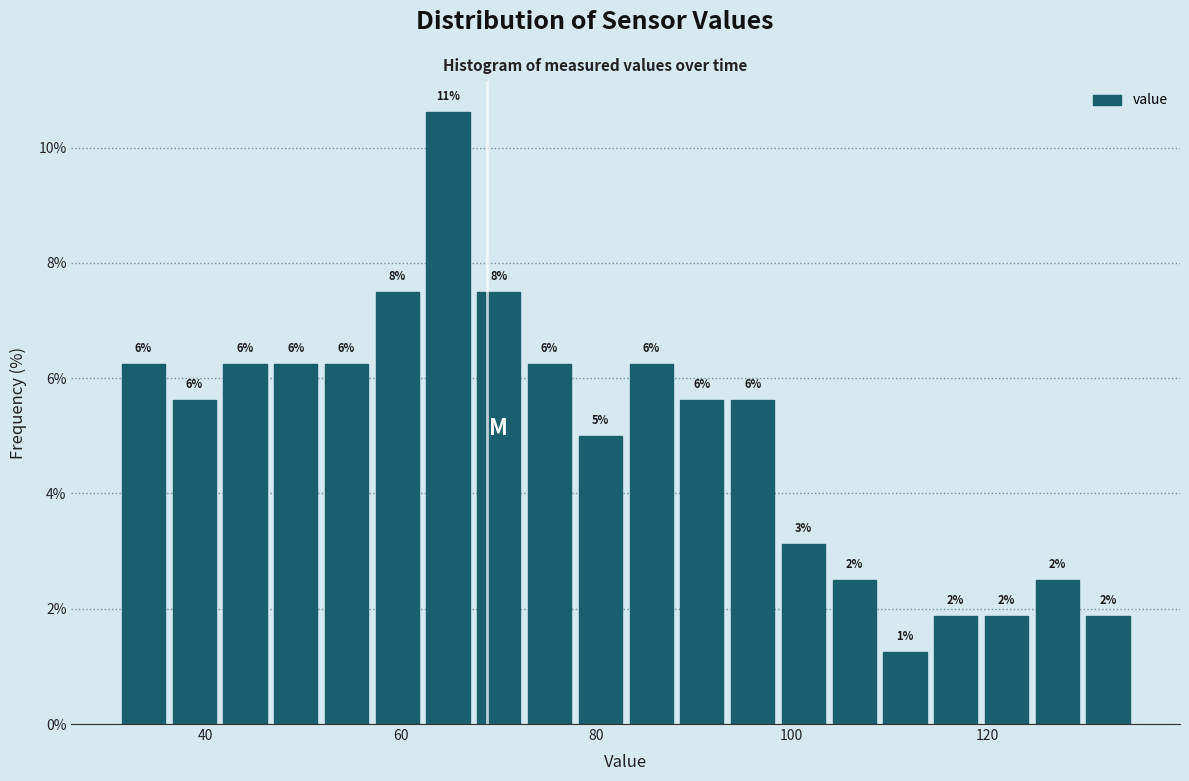

Around what value on the x-axis is the tallest bar? Give the approximate position of its centre, as read against the axis.

64